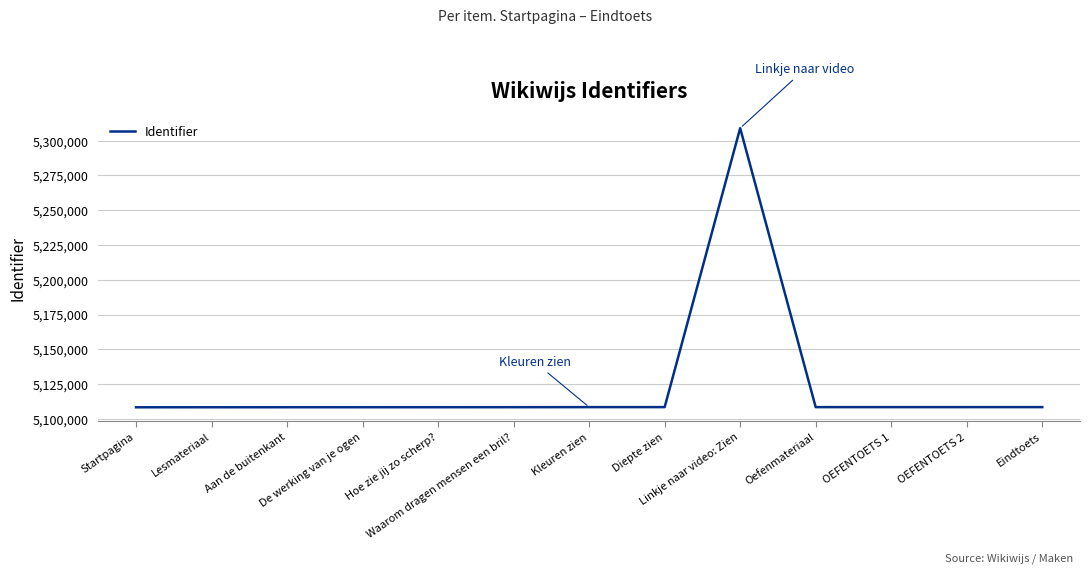

What is the maximum value shown in the chart?

5308987